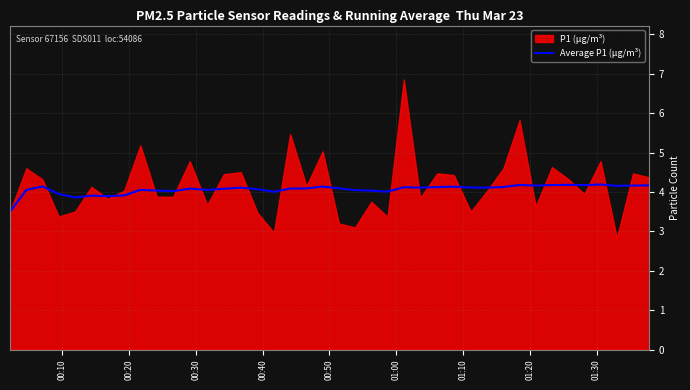

The value at 14 is 6.5. True or false?

False